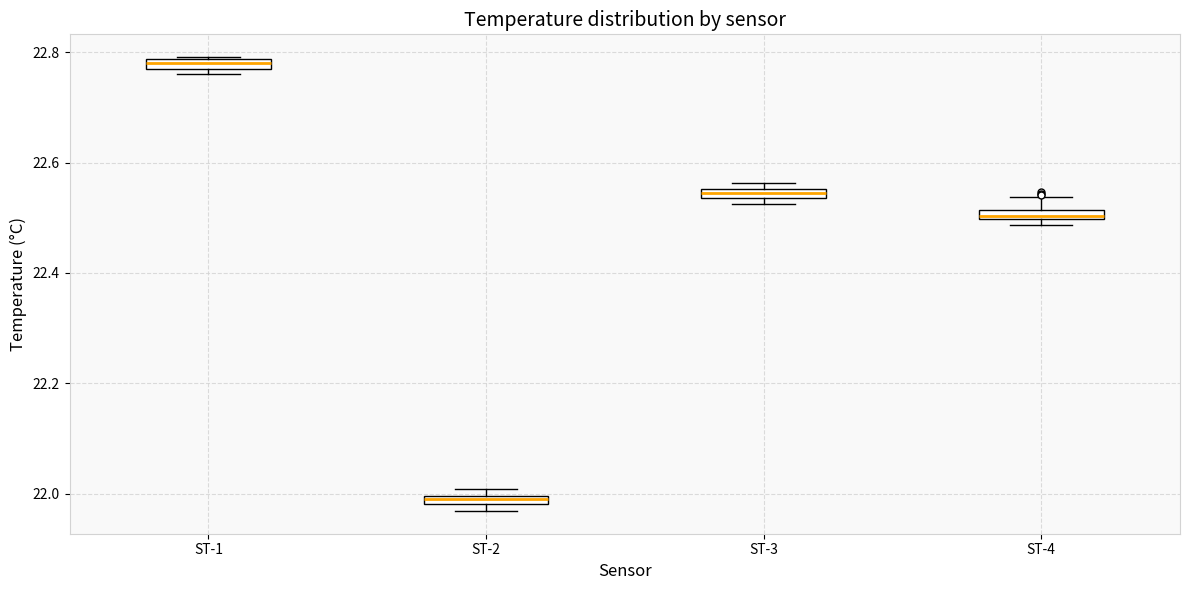

Where is the upper edge of the box for ST-1 on the y-axis? The values are not printed on the chart, so give them approximately, as read against the axis.

22.78